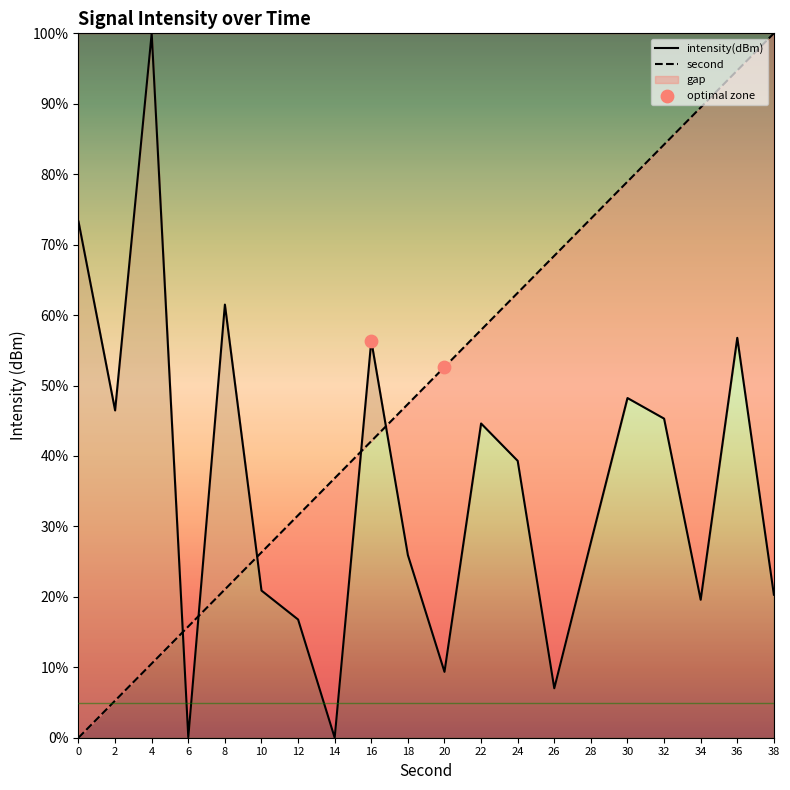

What is the total value across all series at 8?

82.5